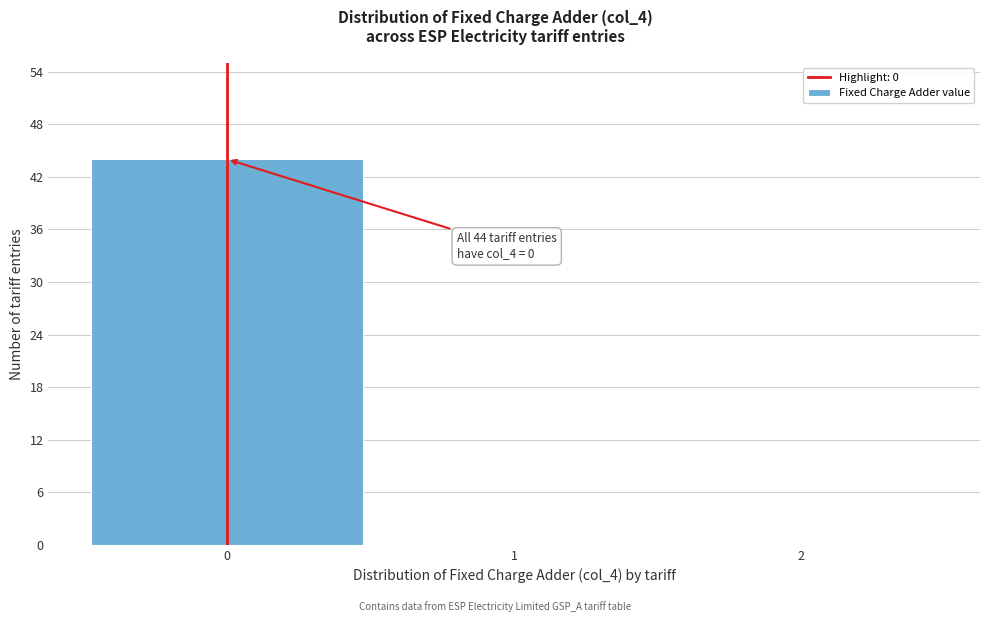

Which range on the x-axis has the tallest bar?

-0.5 to 0.5